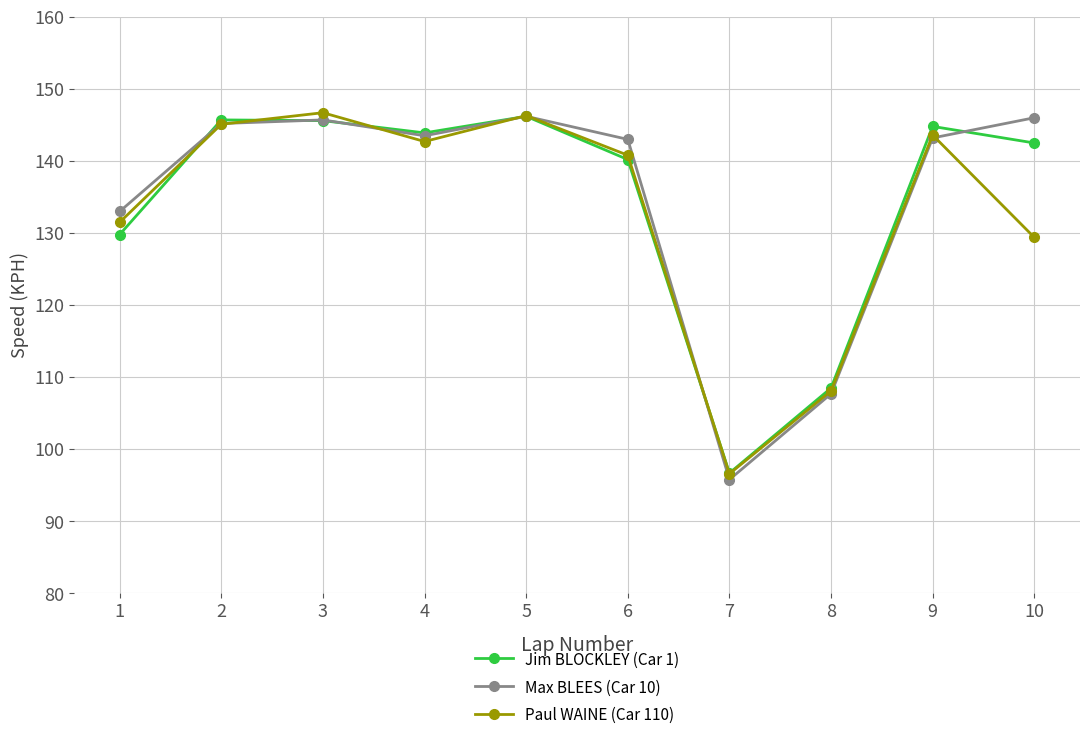

At which category does Paul WAINE (Car 110) reach its first local valley?

4